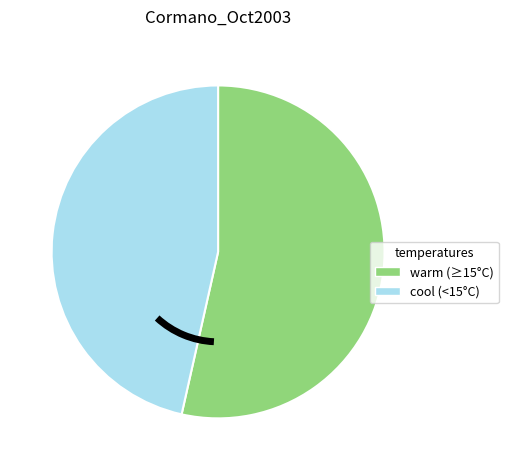

Is it true that cool (<15°C) is 46% of the pie?

True